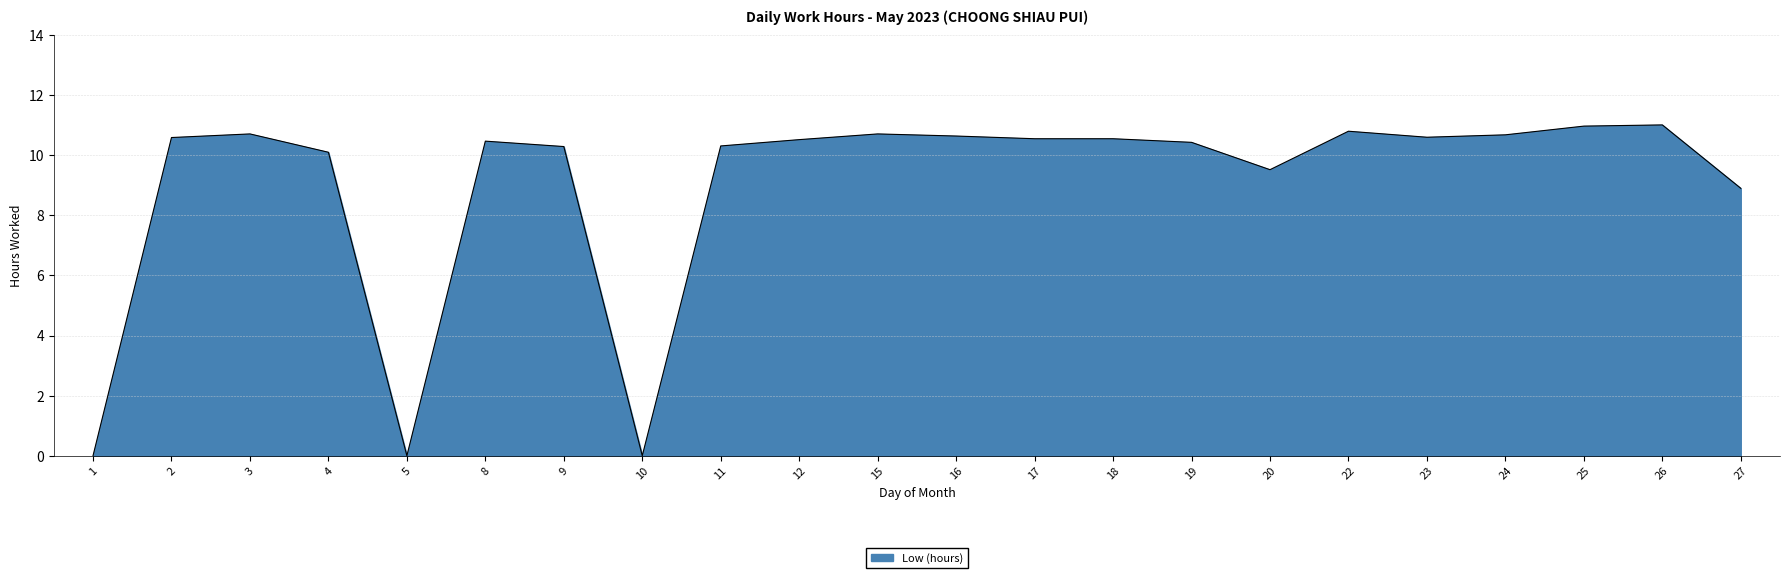

How many categories are shown in the chart?

22